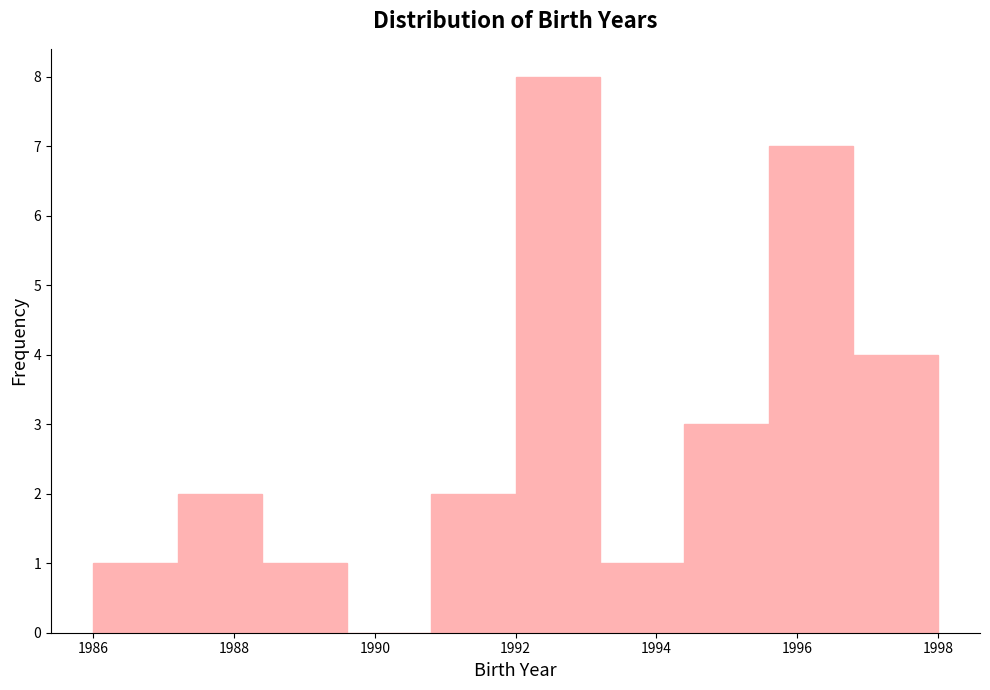

What is the height of the bar covering 1992.0 to 1993.2 on the x-axis? The values are not printed on the chart, so give them approximately, as read against the axis.

8